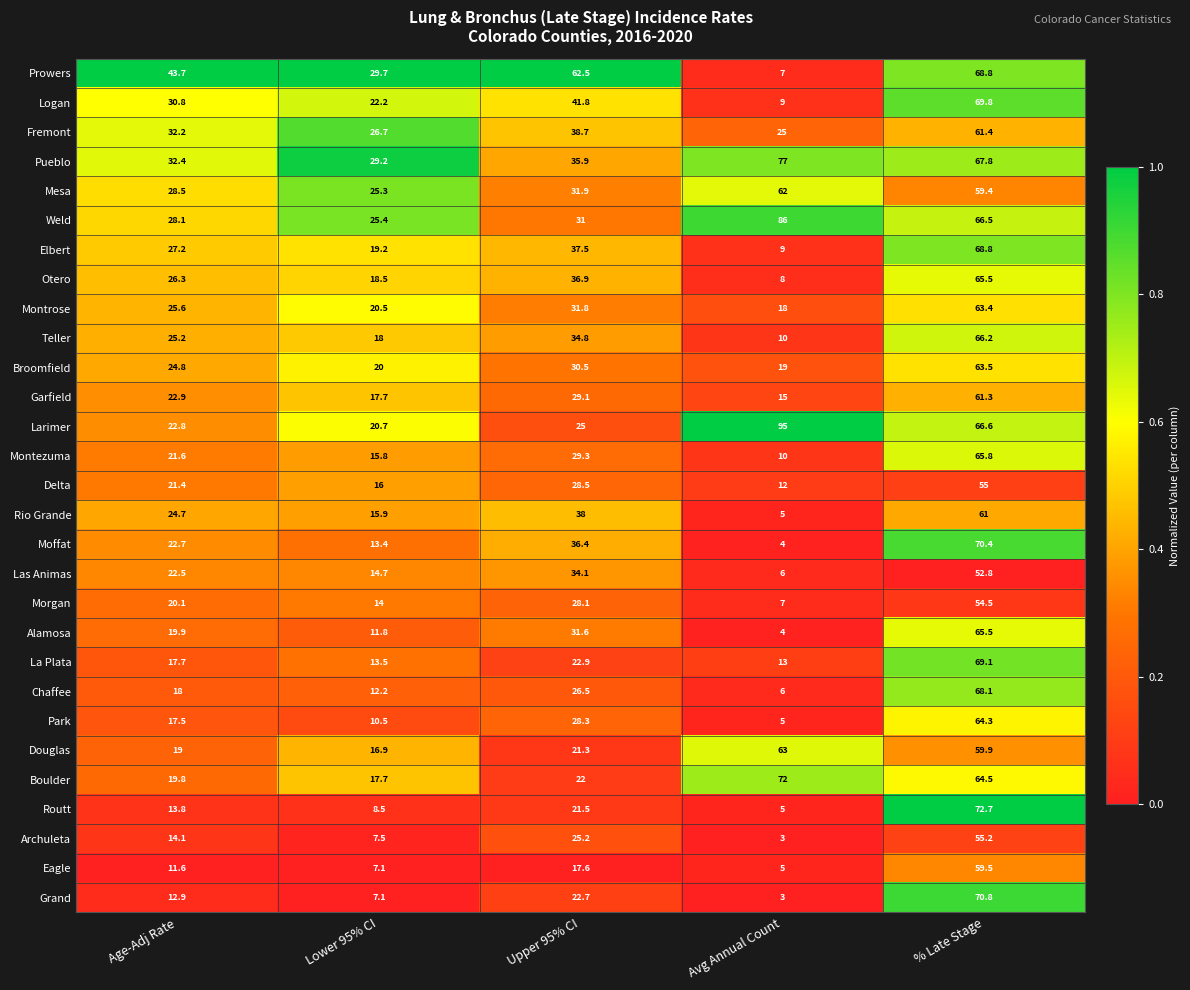

What is the spread (max minus min) of values at Avg Annual Count?

92.0